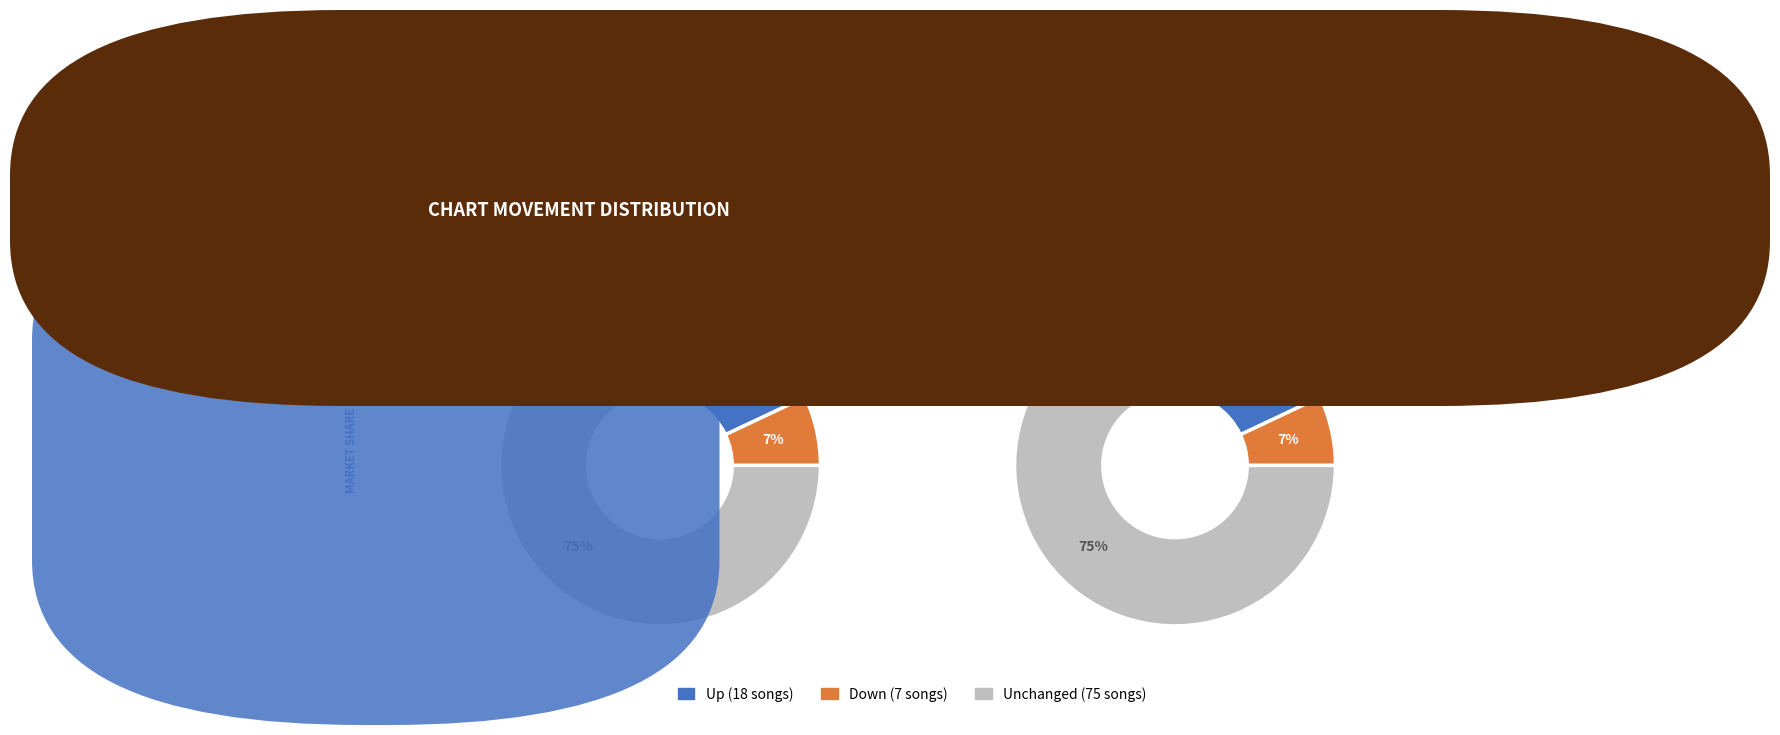

What percentage do down and up together represent?

25.0%